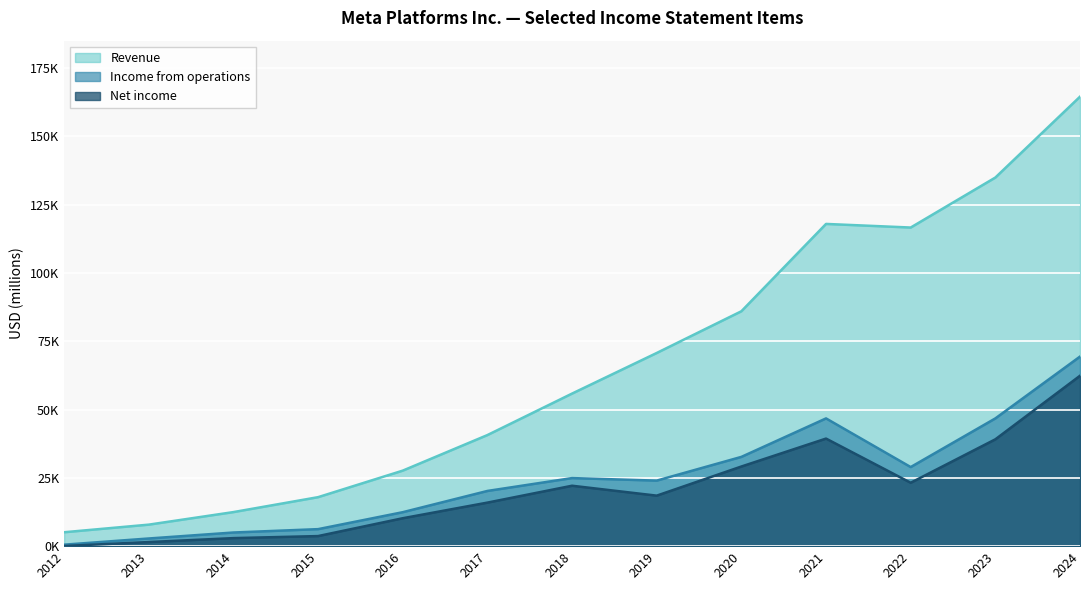

At which category does Revenue reach its first local valley?

2022